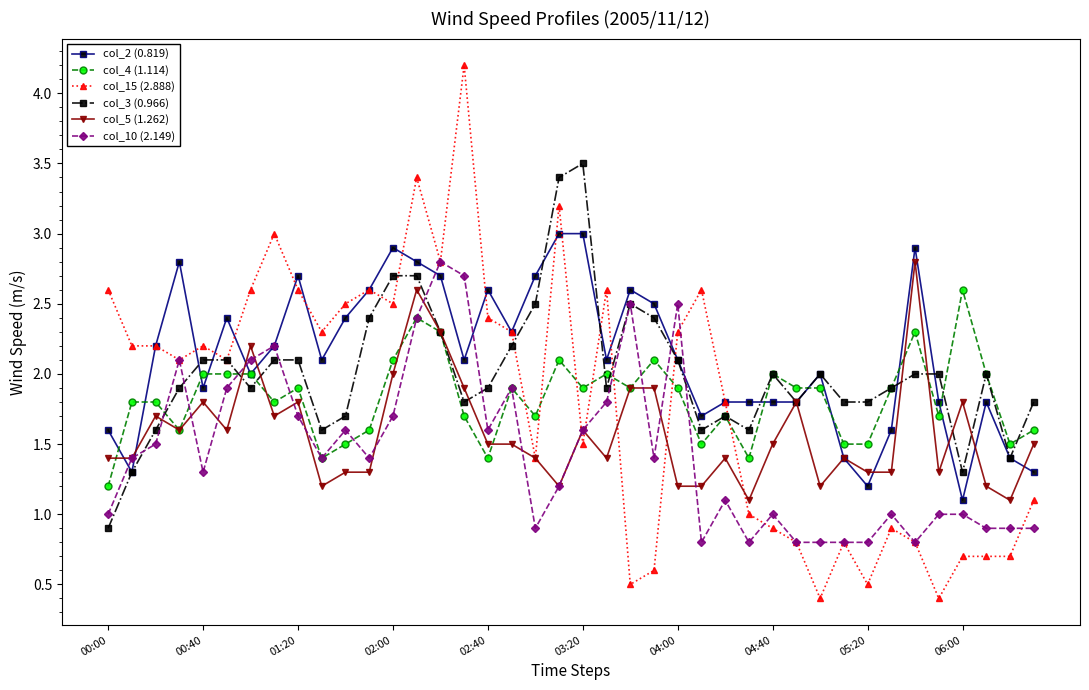

True or false: col_3 (0.966) has more than 1 points higher than both neighbors.

True